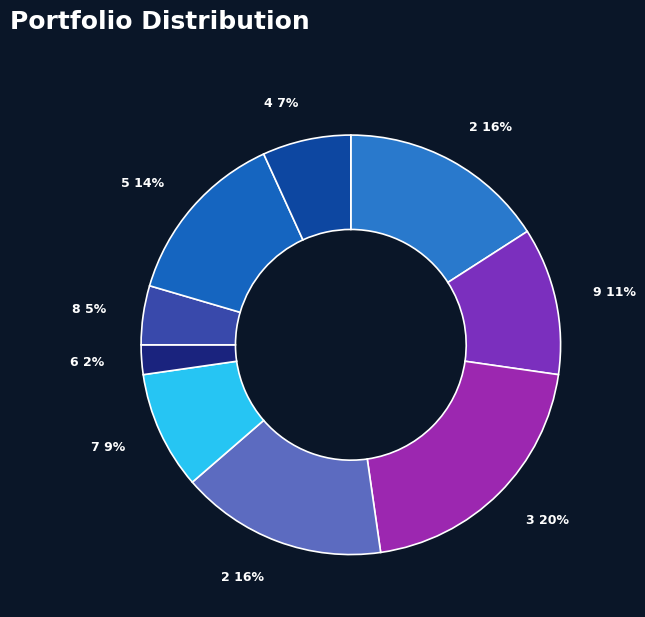

Rank the categories by value from lowest to highest.

6, 8, 4, 7, 9, 5, 2, 2, 3